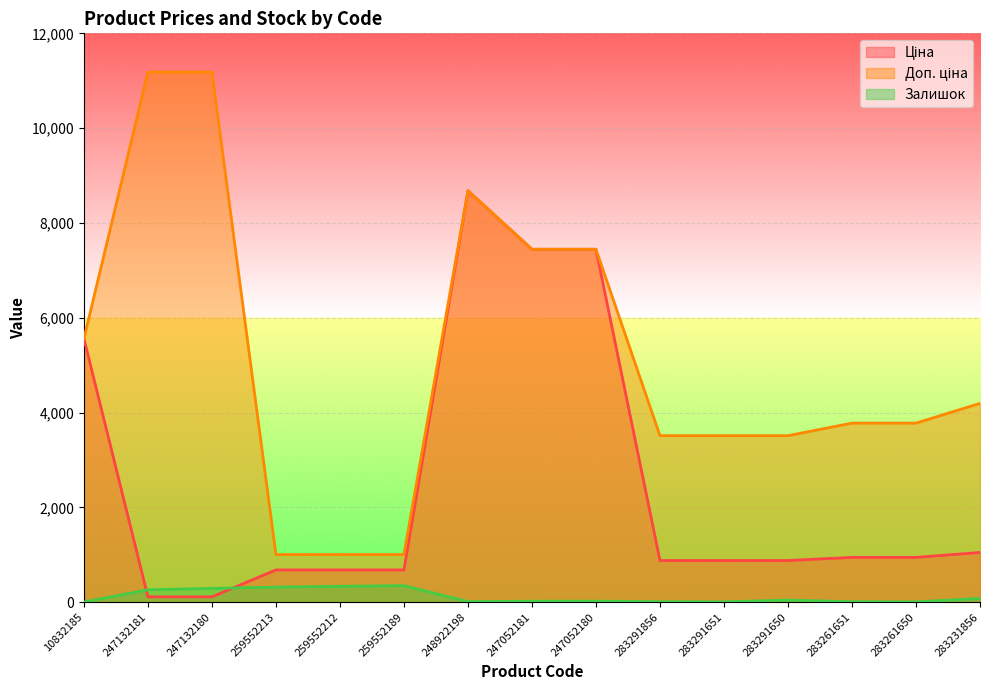

True or false: Залишок and Доп. ціна intersect in this chart.

False